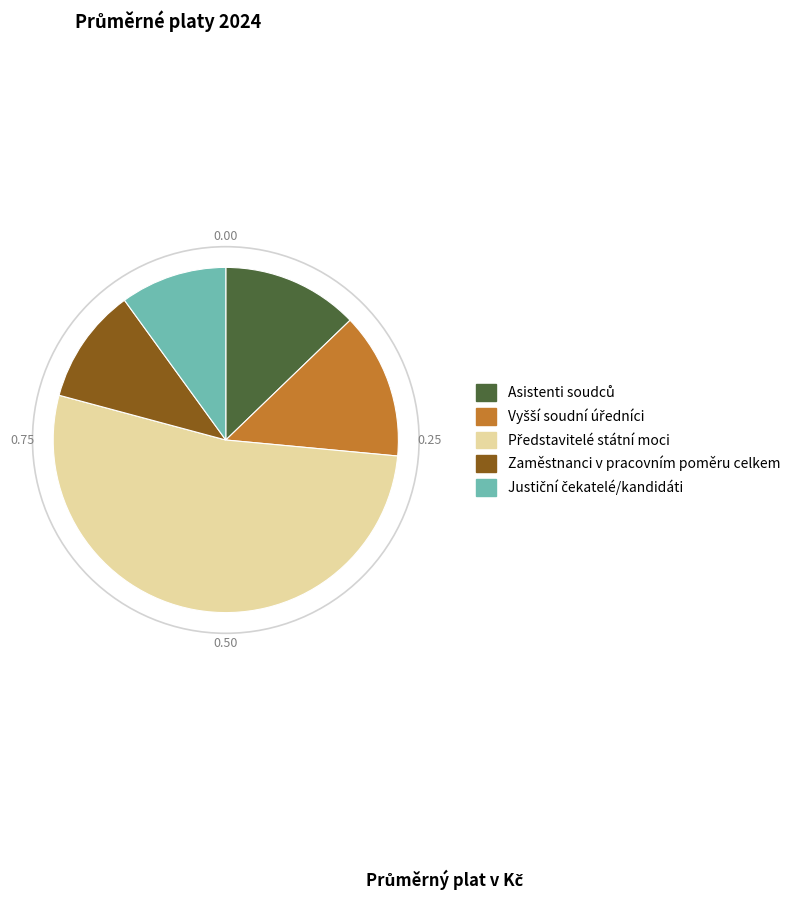

Is there a majority slice in this chart?

Yes